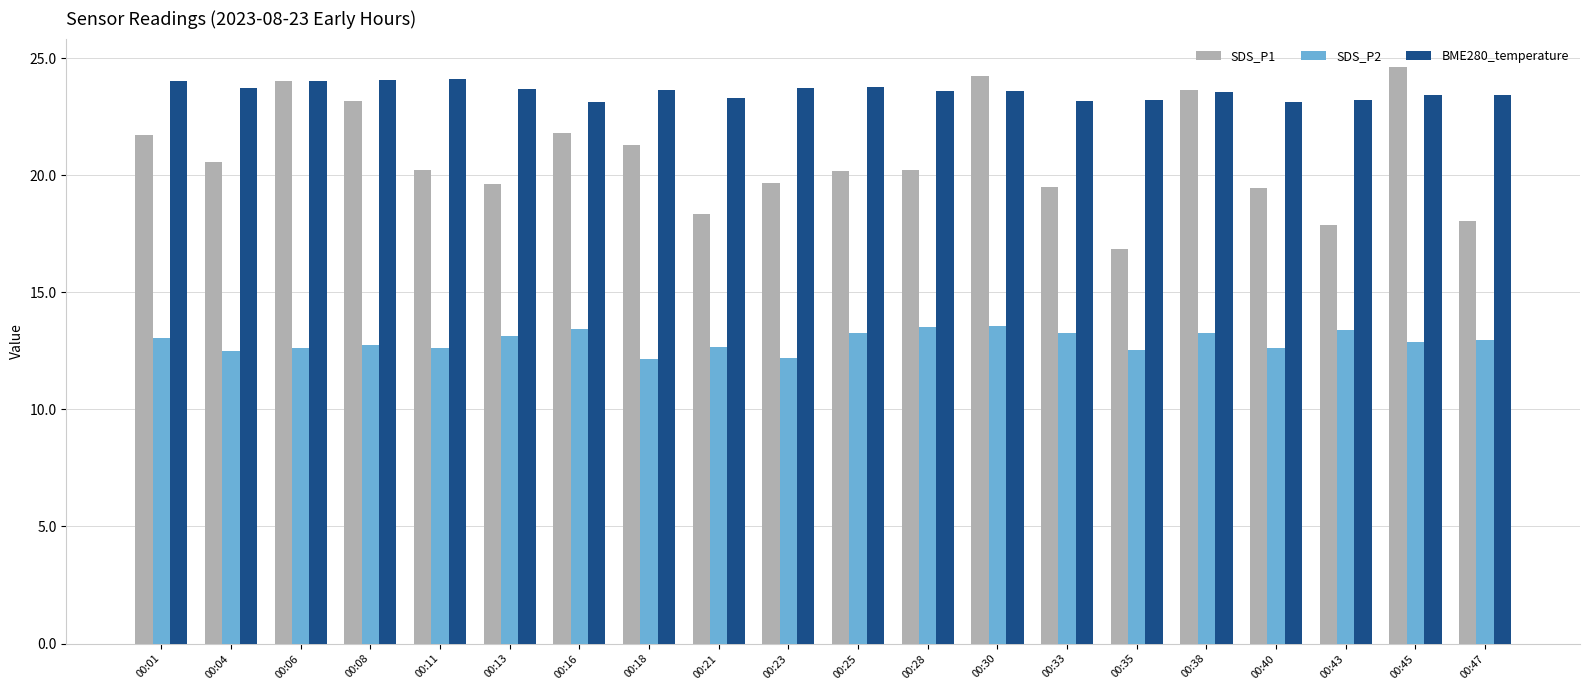

List the series in order of their peak value, lowest first.

SDS_P2, BME280_temperature, SDS_P1